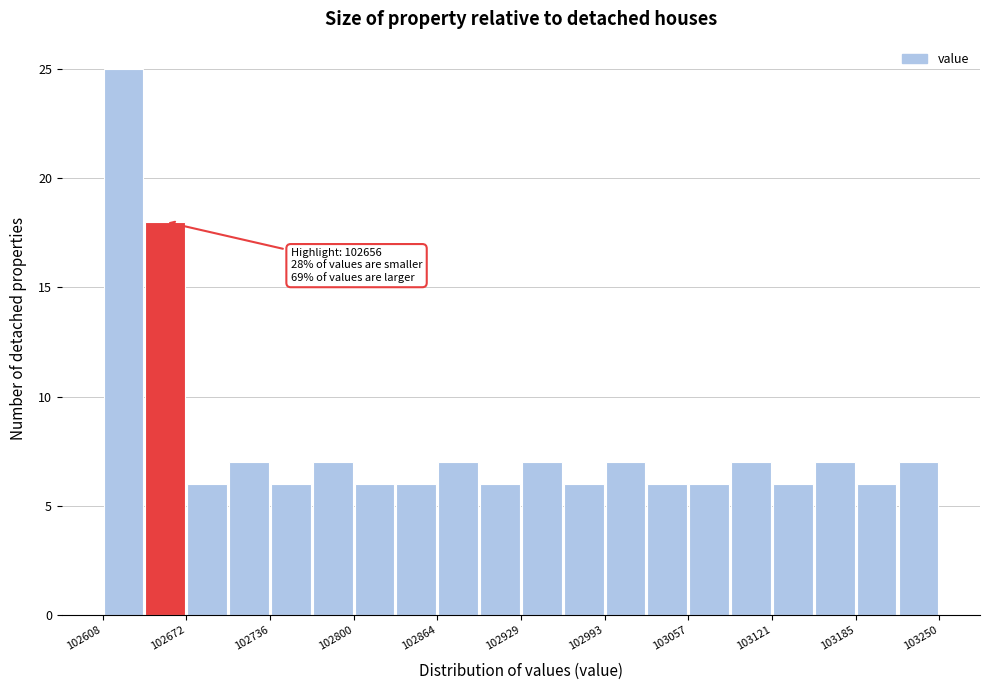

Around what value on the x-axis is the tallest bar? Give the approximate position of its centre, as read against the axis.

102620